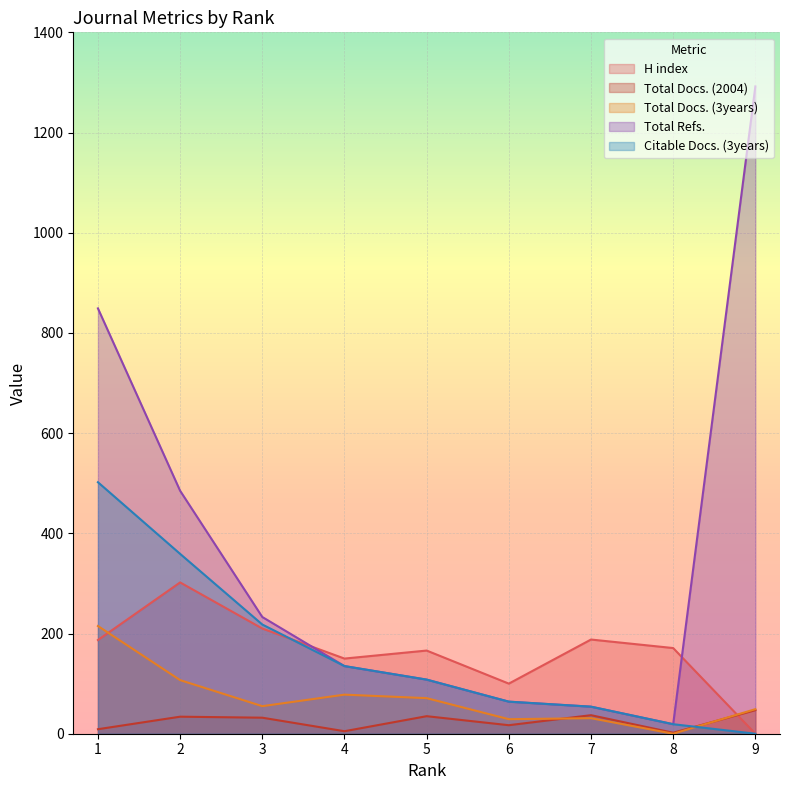

What is the difference between the second highest and second lowest values in the H index series?

110